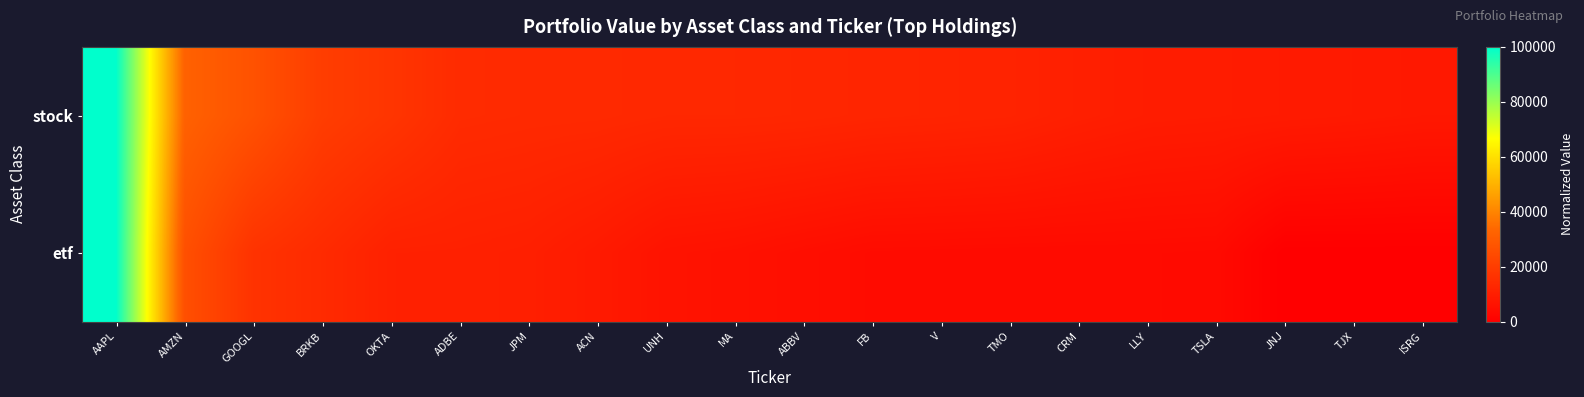

At which category is the sum across all series the highest?

AAPL